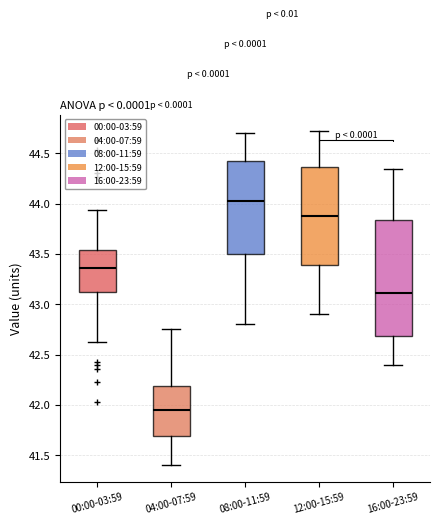

Which box is the tallest, from its lower edge to its upper edge?

16:00-23:59